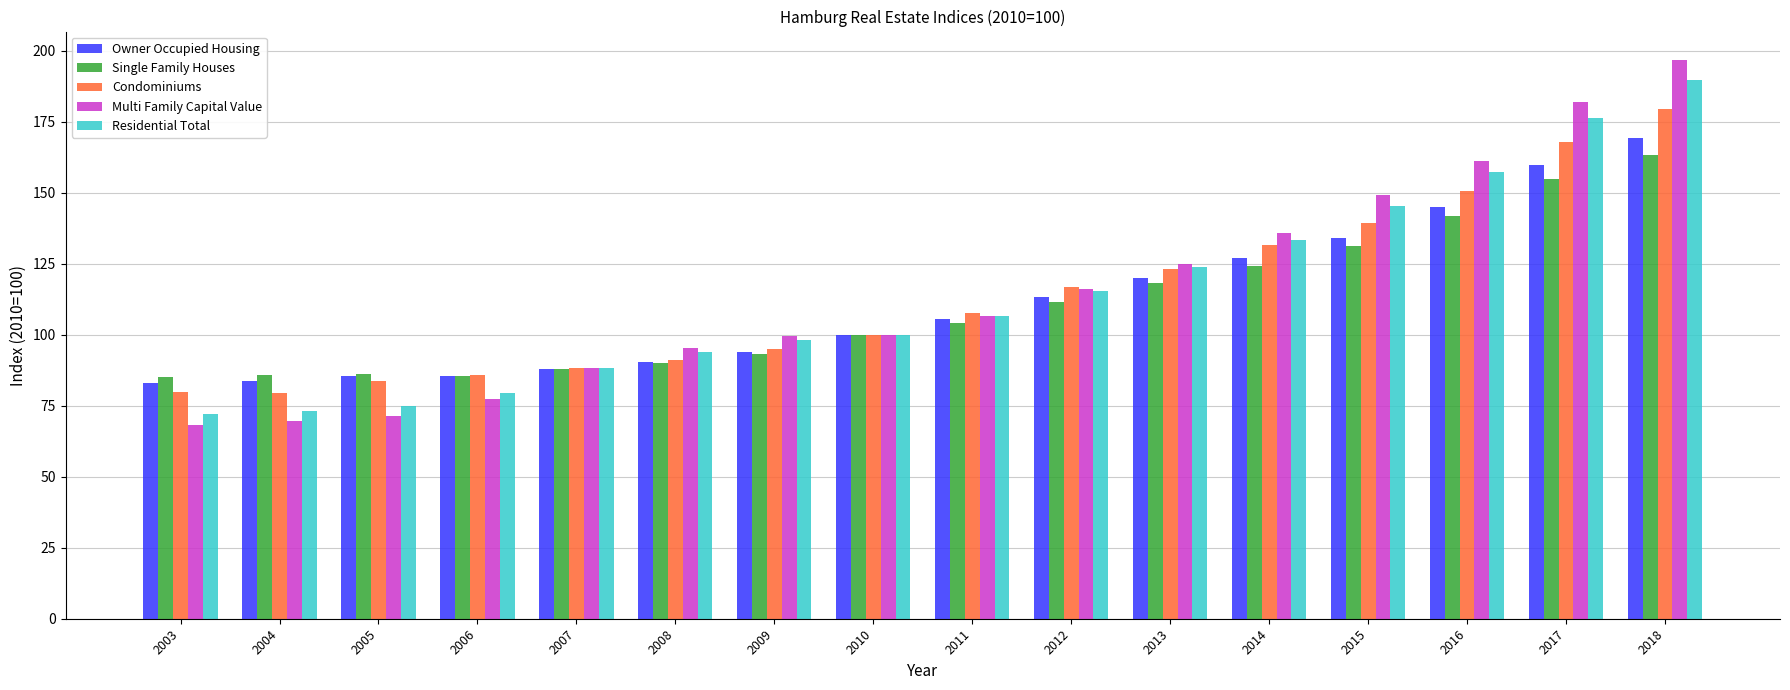

What is the difference between the maximum and minimum values in the Residential Total series?

117.6